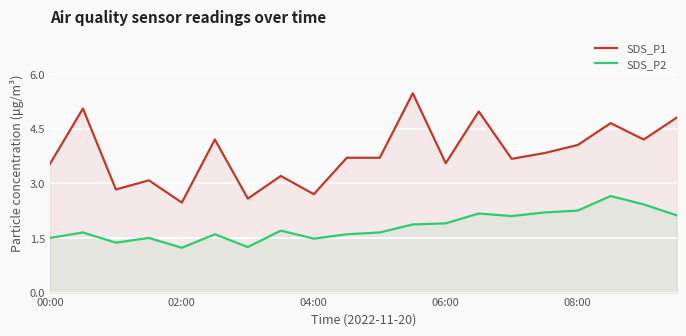

Reading left to right, transcribe all the data shown in this chart.

SDS_P1: 3.5	5.0	2.8	3.1	2.5	4.2	2.6	3.2	2.7	3.7	3.7	5.5	3.5	5.0	3.7	3.8	4.0	4.7	4.2	4.8
SDS_P2: 1.5	1.6	1.4	1.5	1.2	1.6	1.2	1.7	1.5	1.6	1.6	1.9	1.9	2.2	2.1	2.2	2.2	2.6	2.4	2.1